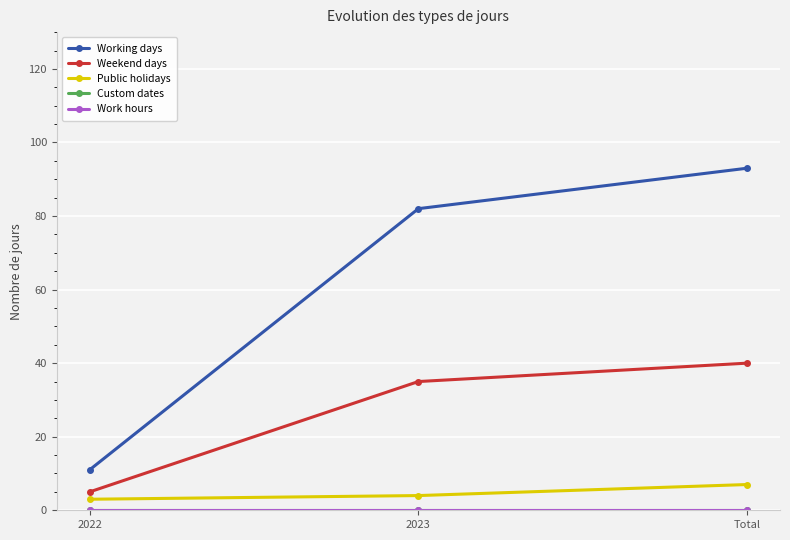

What is the label of the 3rd point from the right?

2022